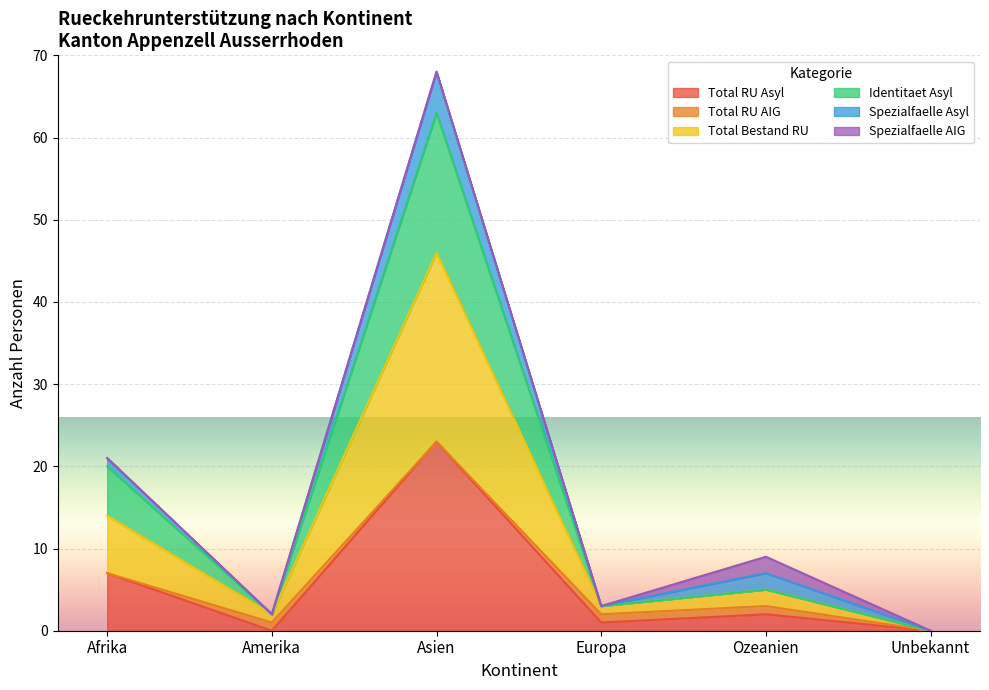

At which label does Total RU Asyl reach its peak?

Asien